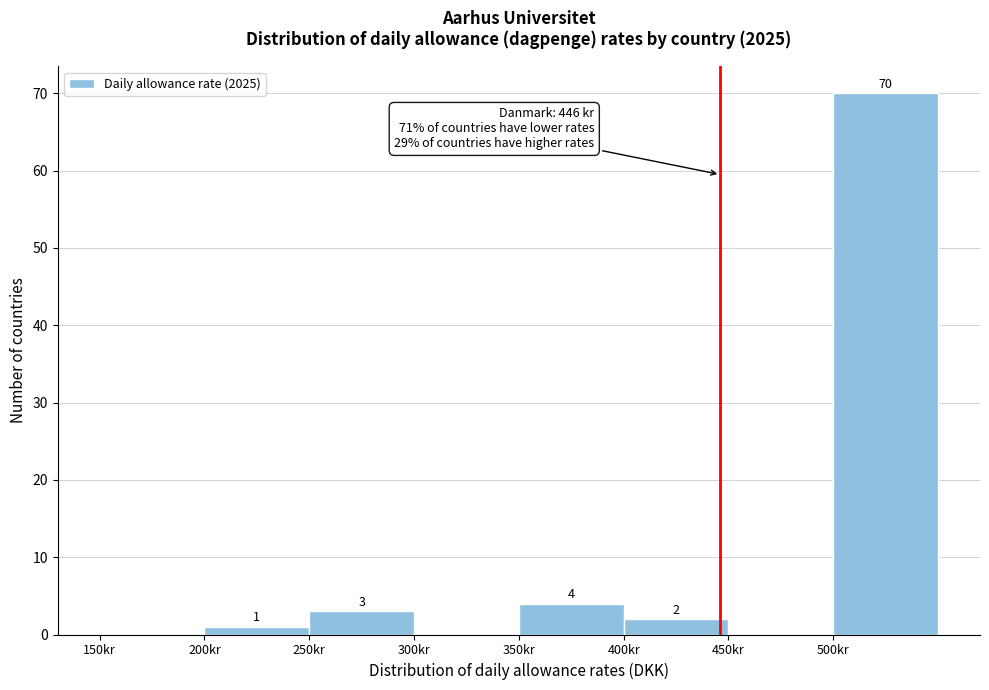

Over which range of the x-axis is the bar tallest?

500 to 550